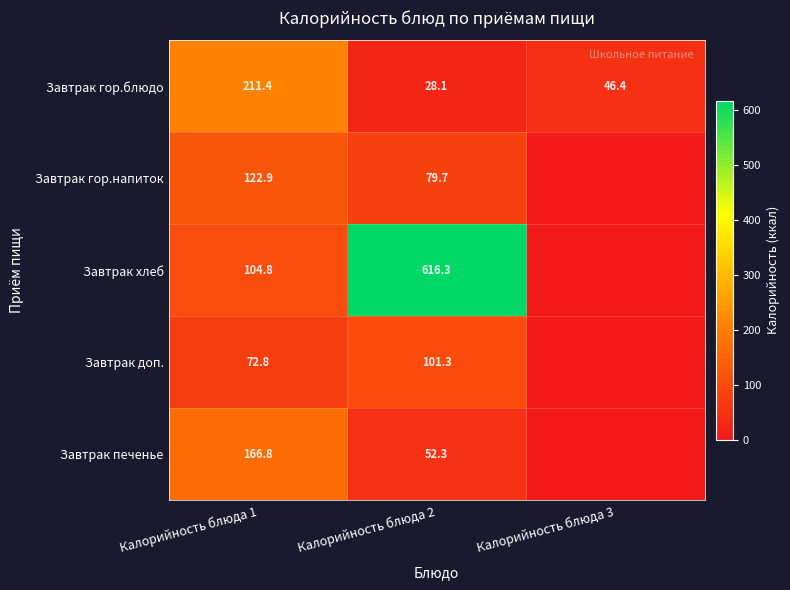

What is the difference between the Завтрак гор.блюдо values at Калорийность блюда 2 and Калорийность блюда 1?

183.3